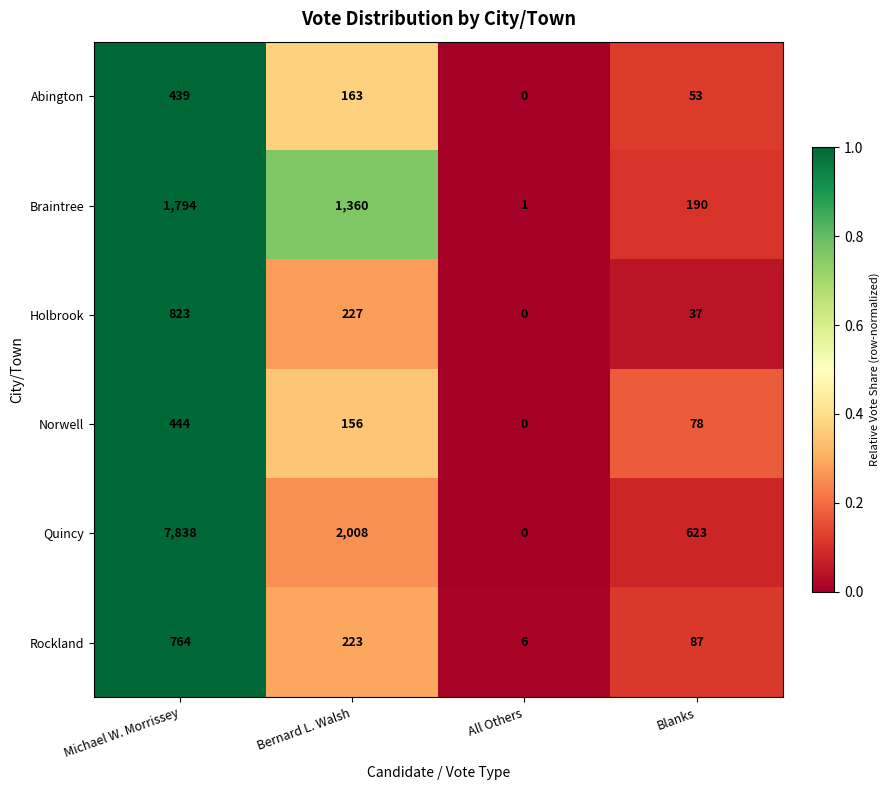

What is the difference between the highest and lowest values at All Others?

6